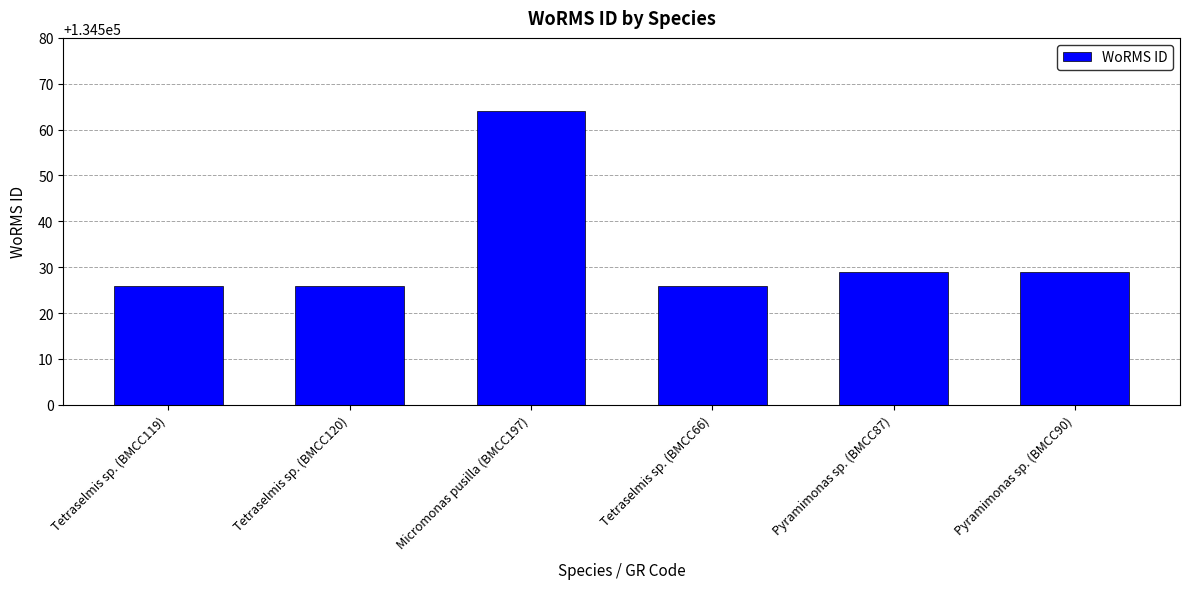

What position from the right is Pyramimonas sp. (BMCC87)?

2